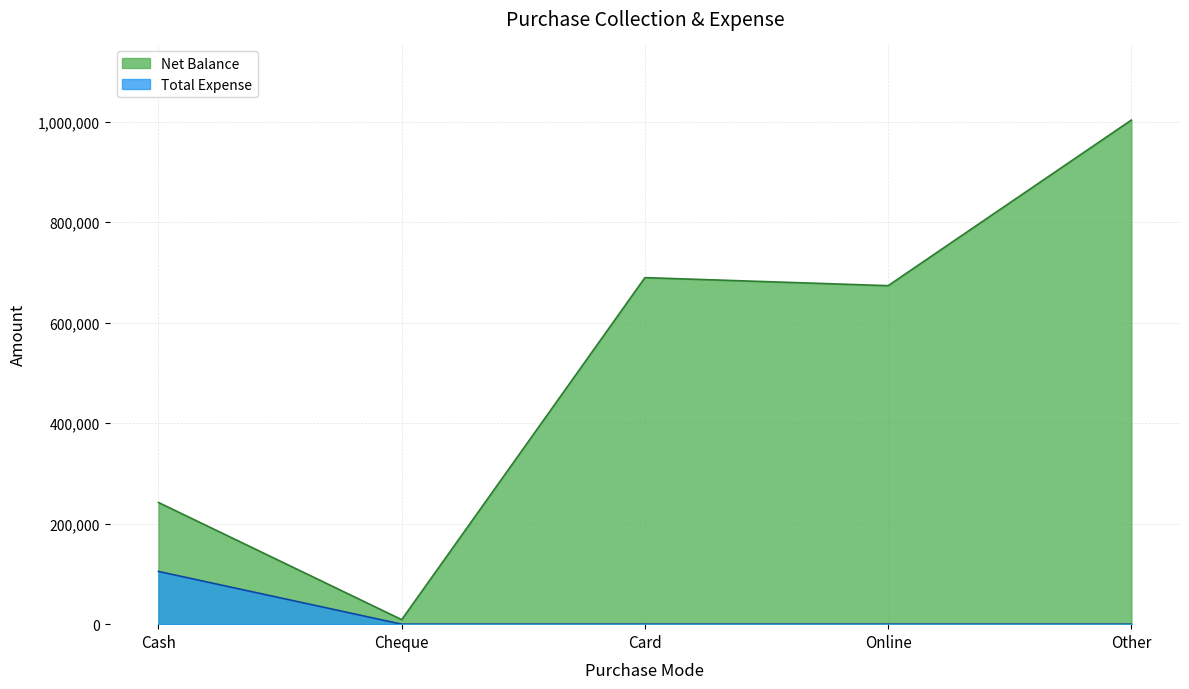

Which category has the lowest value across all series?

Cheque